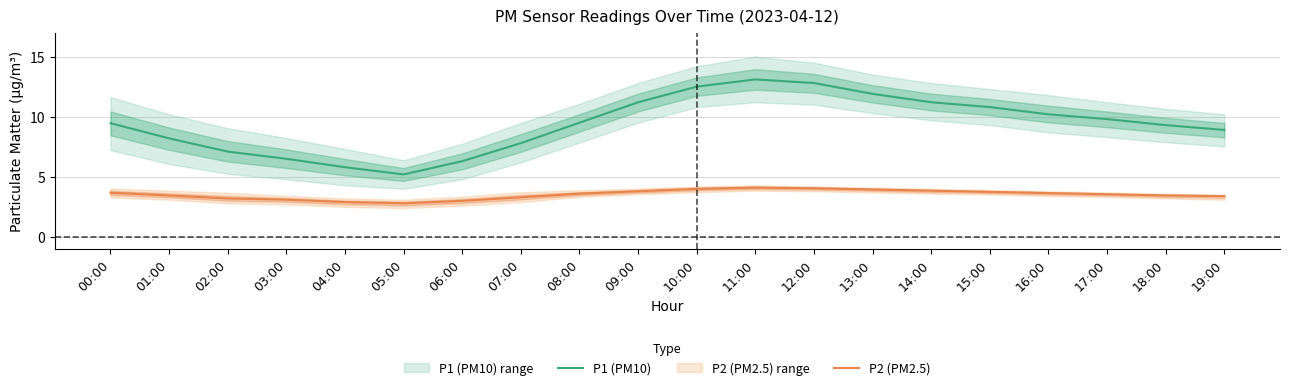

At how many categories does at least one series exceed 12?

3